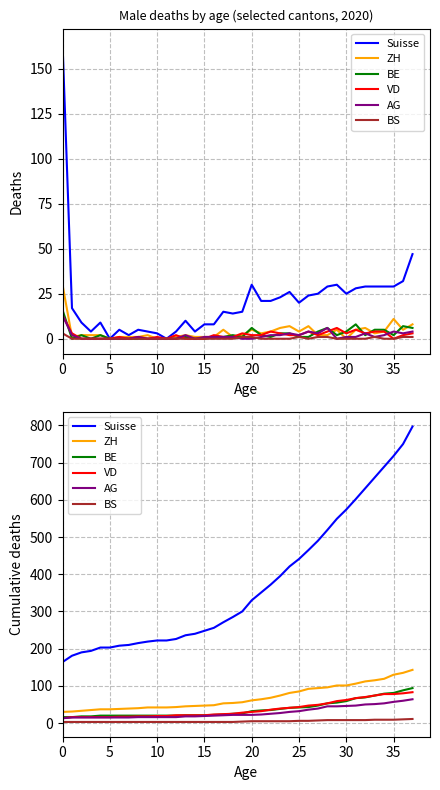

What are all the series names shown in the legend?

Suisse, ZH, BE, VD, AG, BS